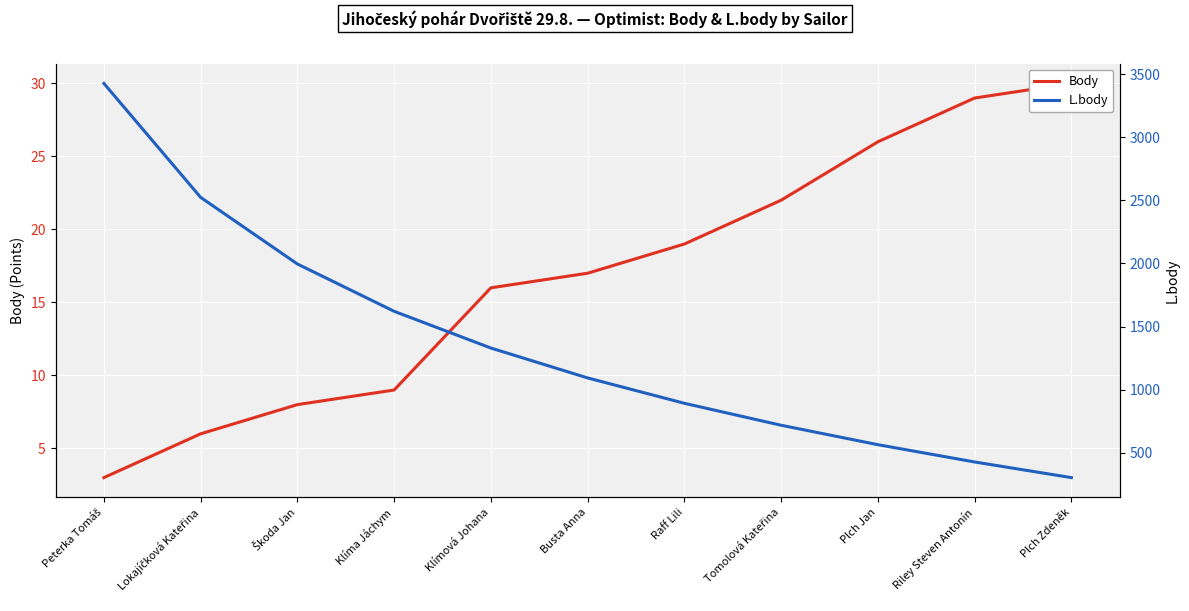

What is the label of the 1st point from the right?

Plch Zdeněk